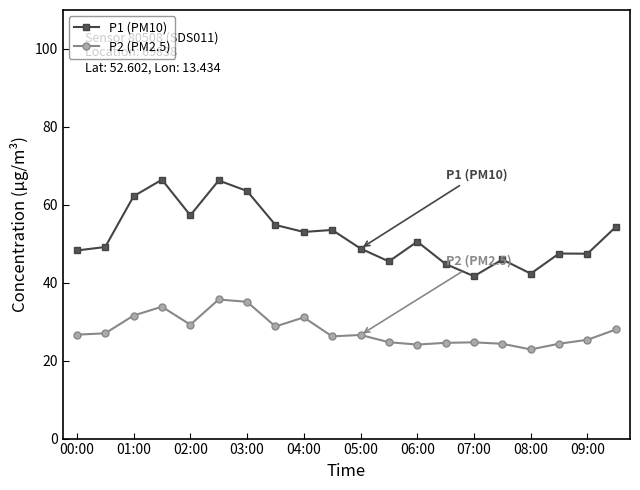

What is the maximum value shown in the chart?

66.5